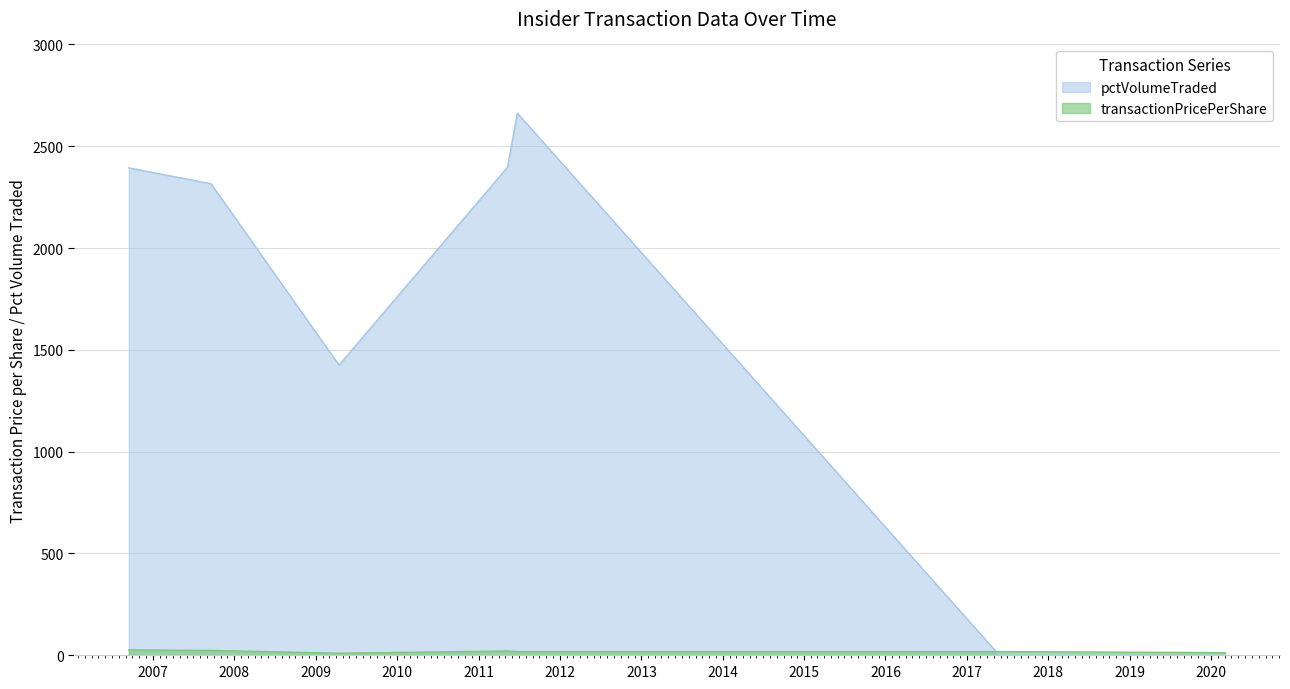

What is the spread (max minus min) of values at 2011-05-11?

2375.9